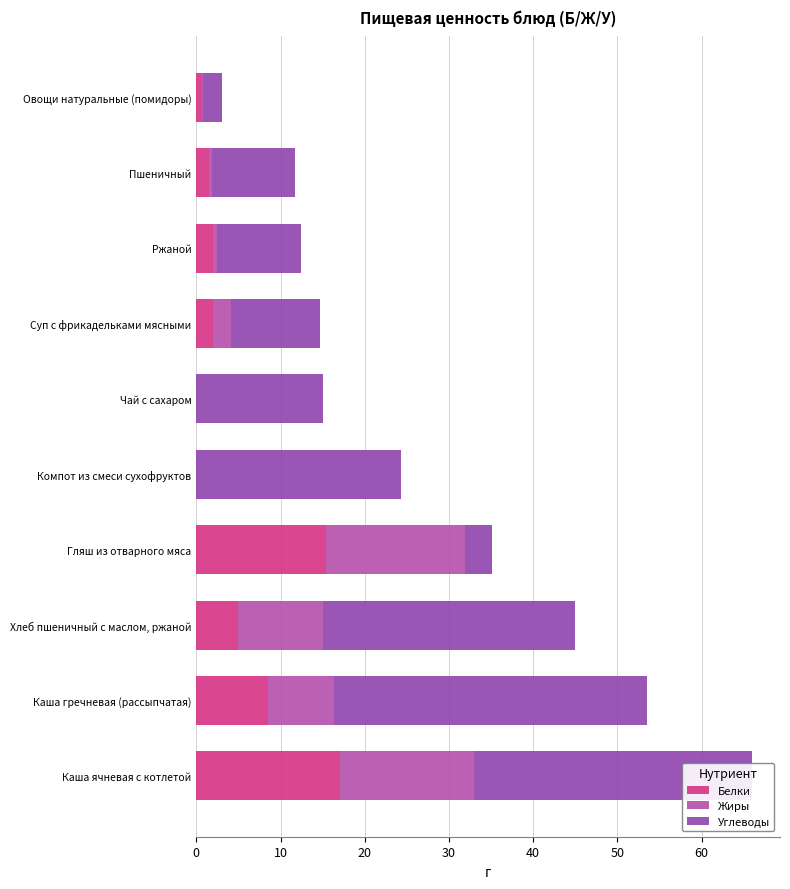

How many categories are shown in the chart?

10